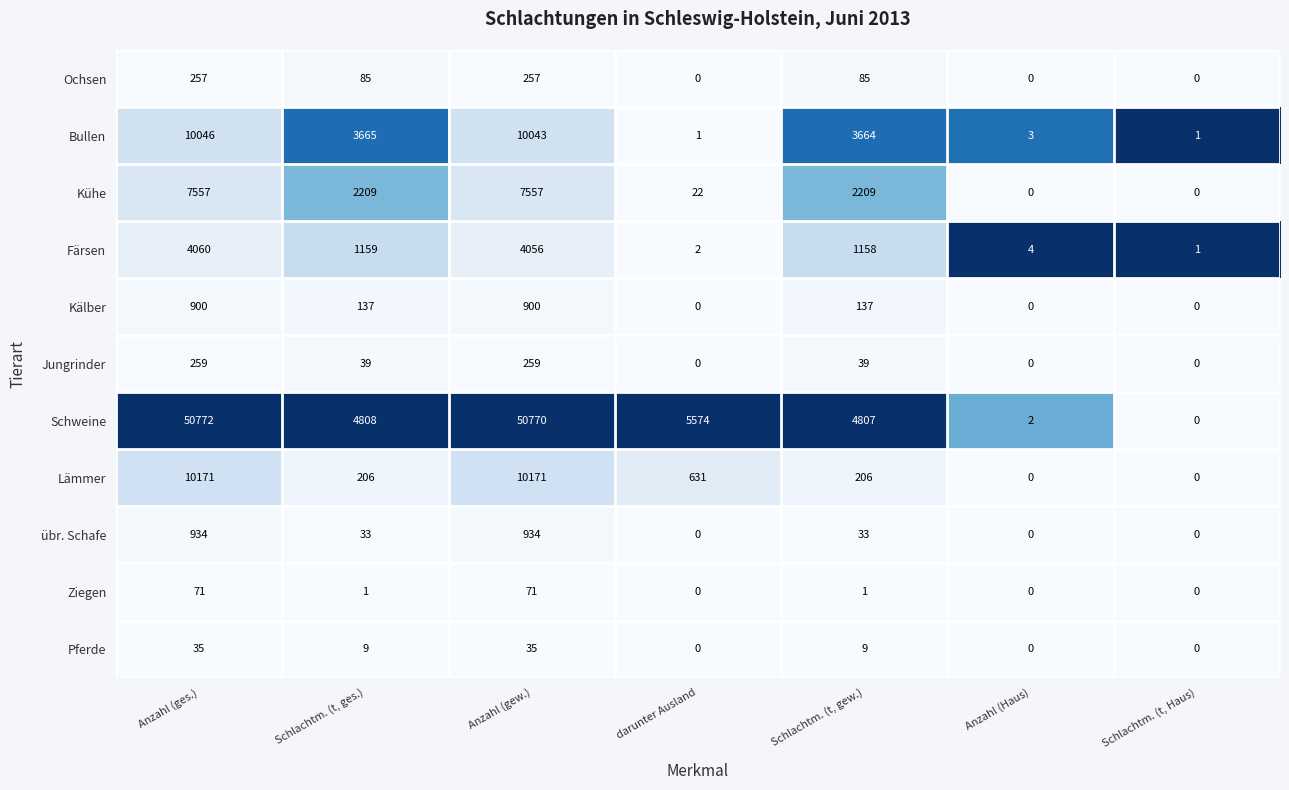

At how many categories does at least one series exceed 0?

7